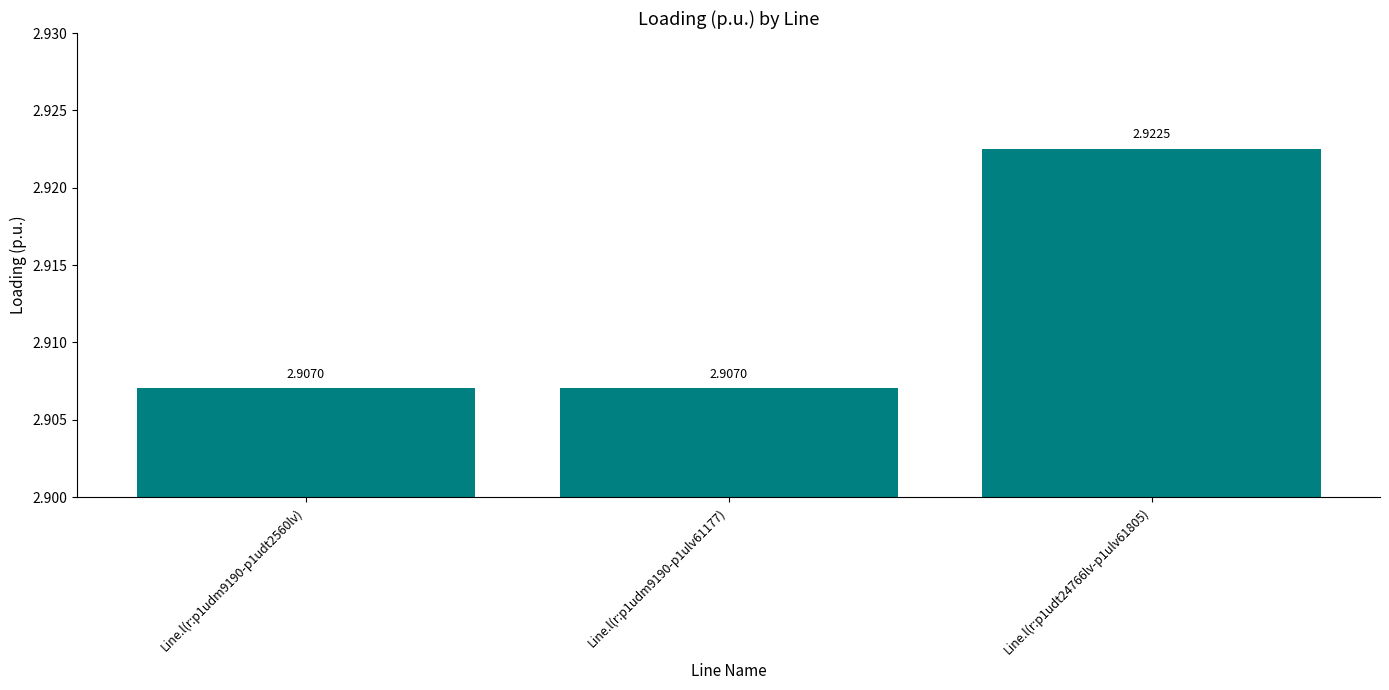

What is the sum of all values?

8.7